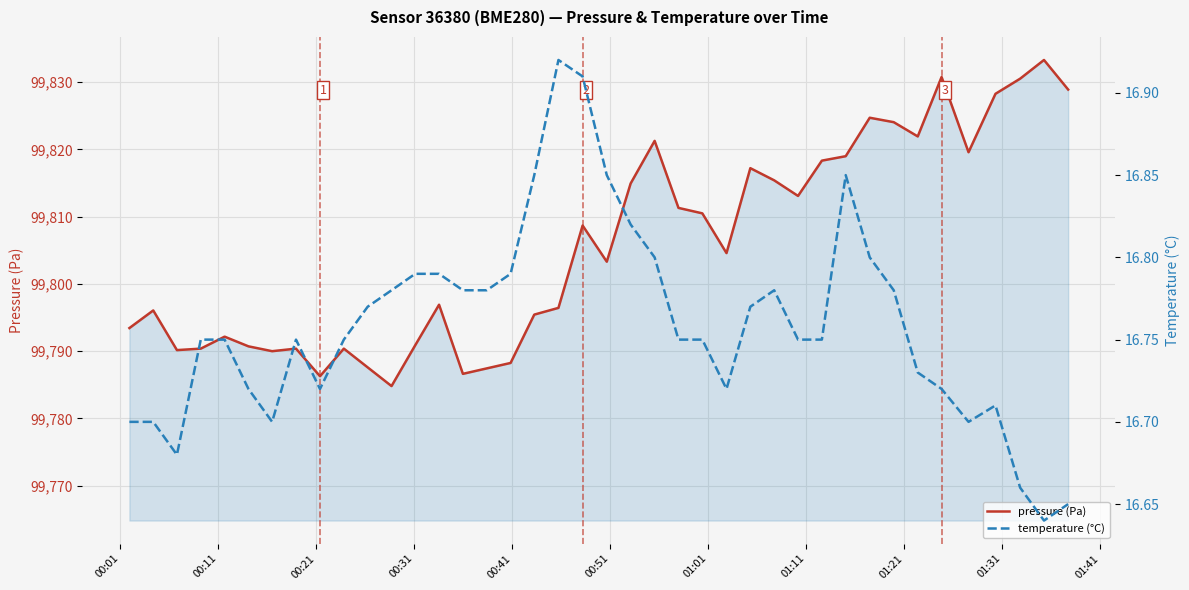

How many data points in pressure (Pa) are above 99804?

20